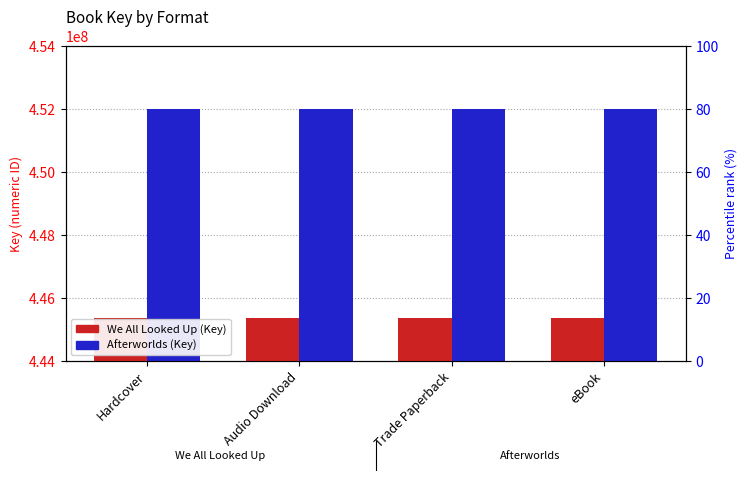

What is the total value across all series at Hardcover?

897359965